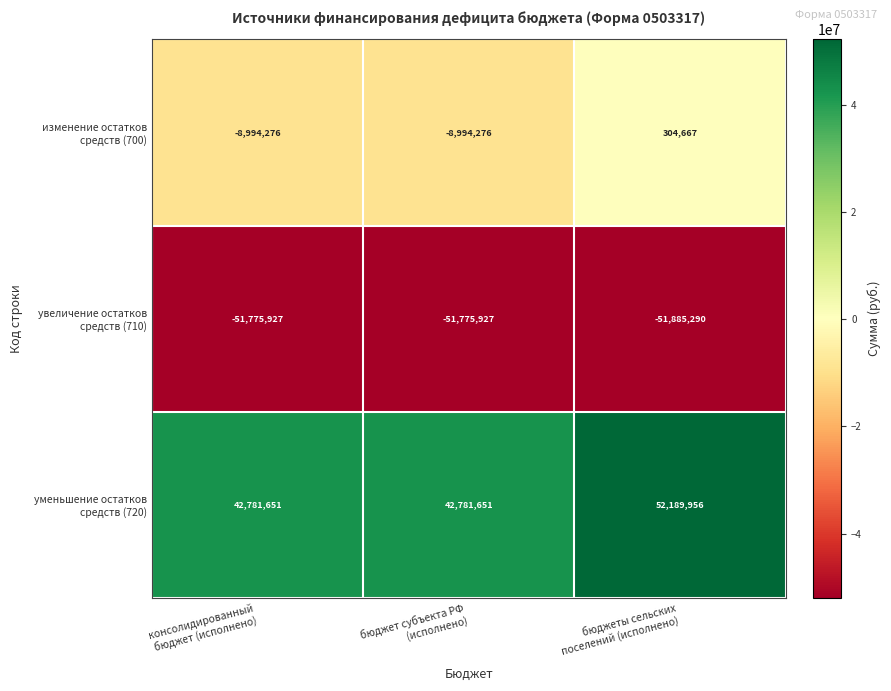

What is the spread (max minus min) of values at бюджет субъекта РФ
(исполнено)?

94557578